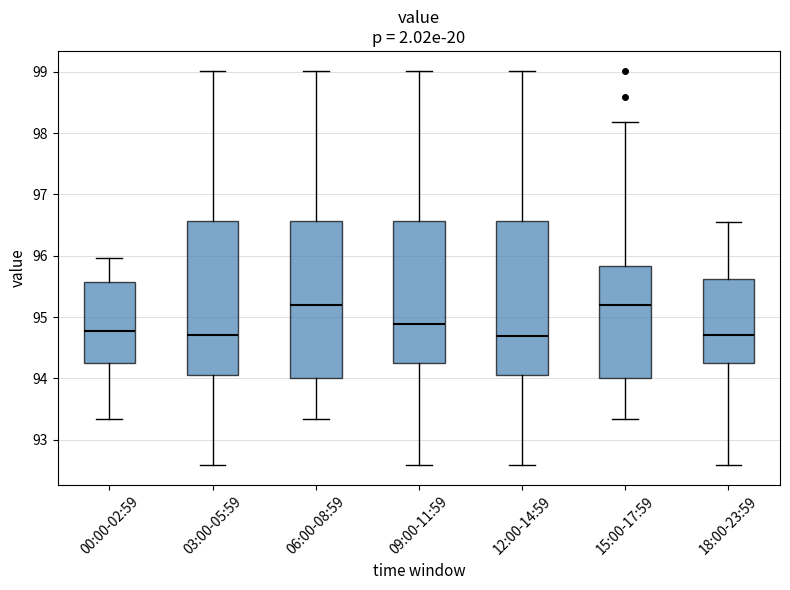

Where is the lower edge of the box for 03:00-05:59 on the y-axis? The values are not printed on the chart, so give them approximately, as read against the axis.

94.1